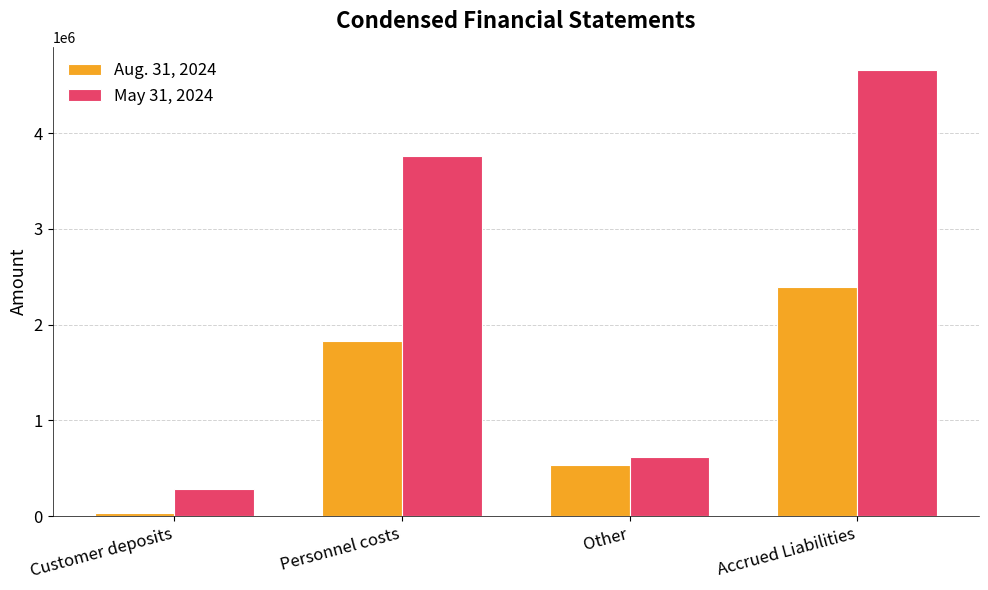

Reading left to right, transcribe all the data shown in this chart.

Aug. 31, 2024: 28563	1830290	537396	2396249
May 31, 2024: 285689	3763777	614997	4664463